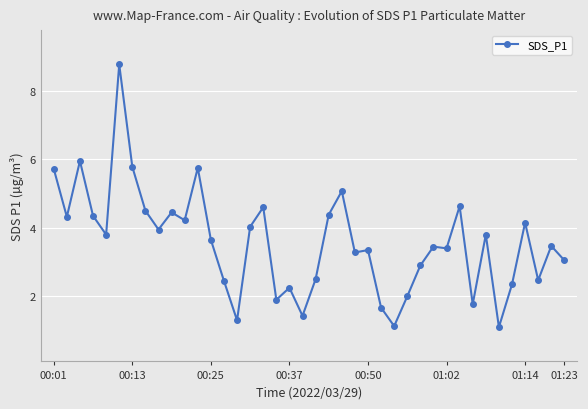

True or false: the data has more than 1 interior local peaks.

True